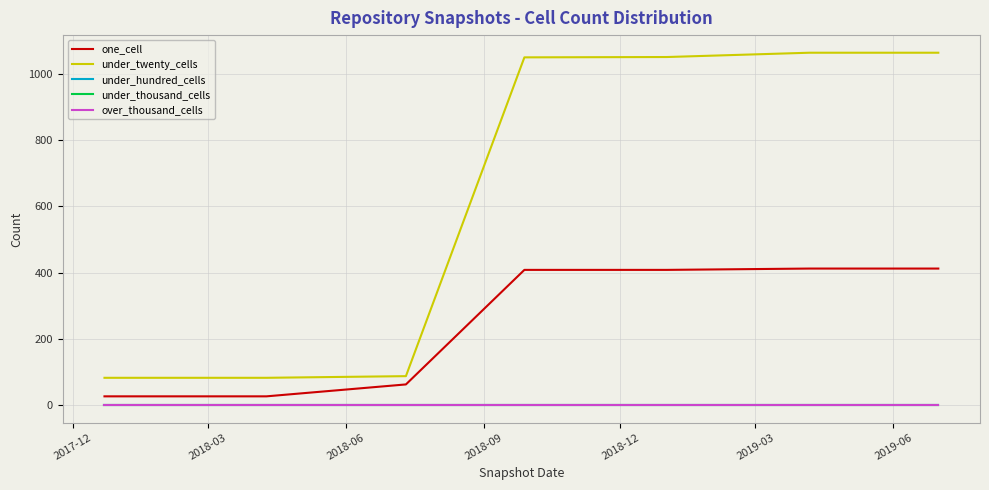

At how many categories does at least one series exceed 494?

4